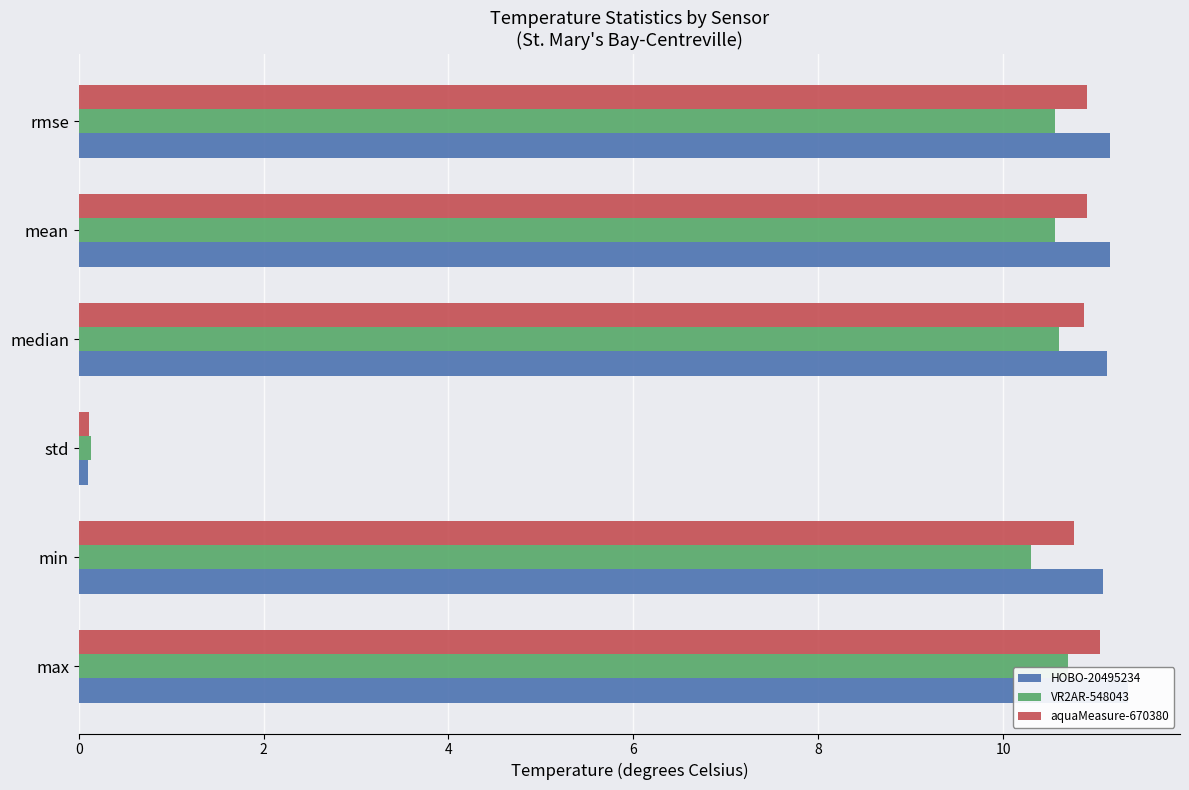

How many series are shown in this chart?

3